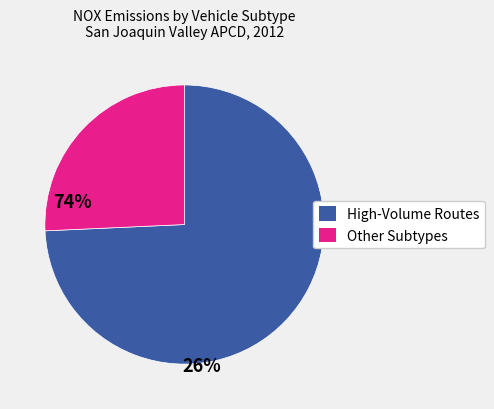

Is there any slice that represents more than half of the pie?

Yes